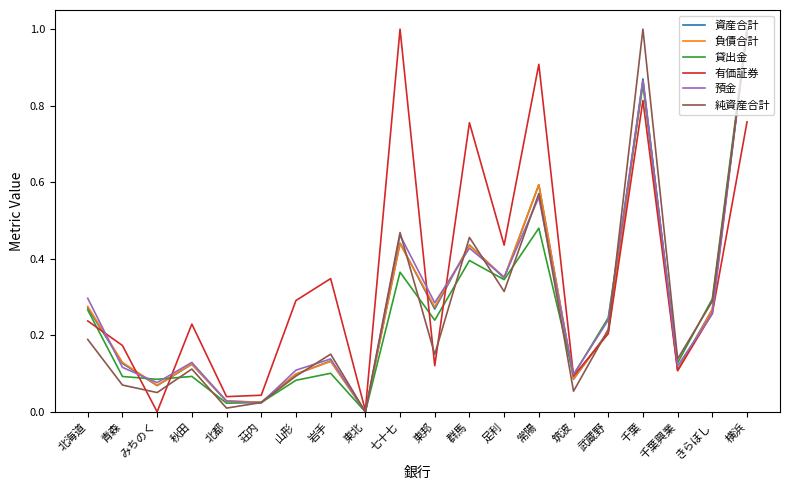

Where is 純資産合計 nearest to the value 0?

東北